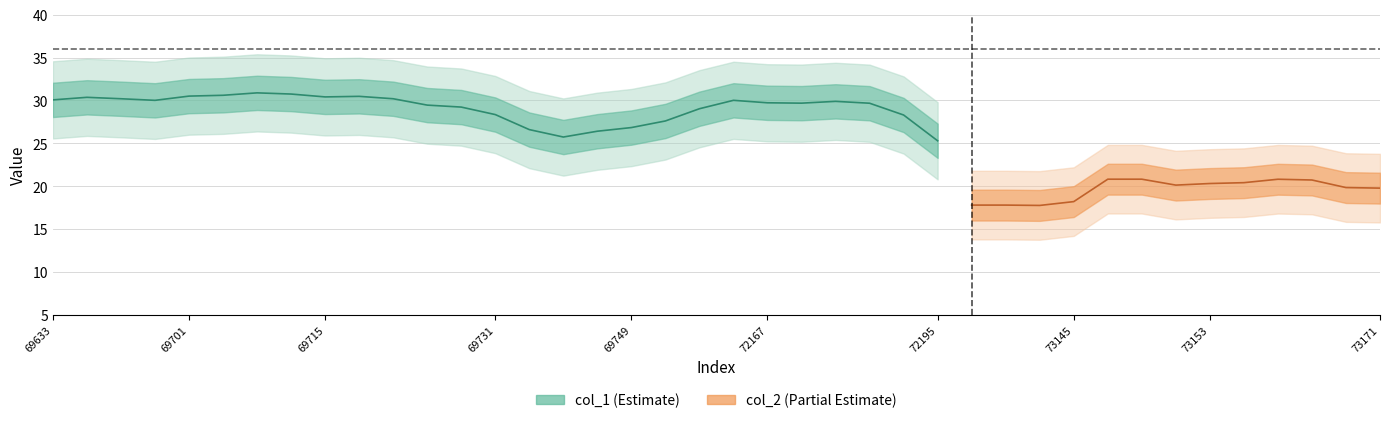

Which series has the widest spread of values?

col_1